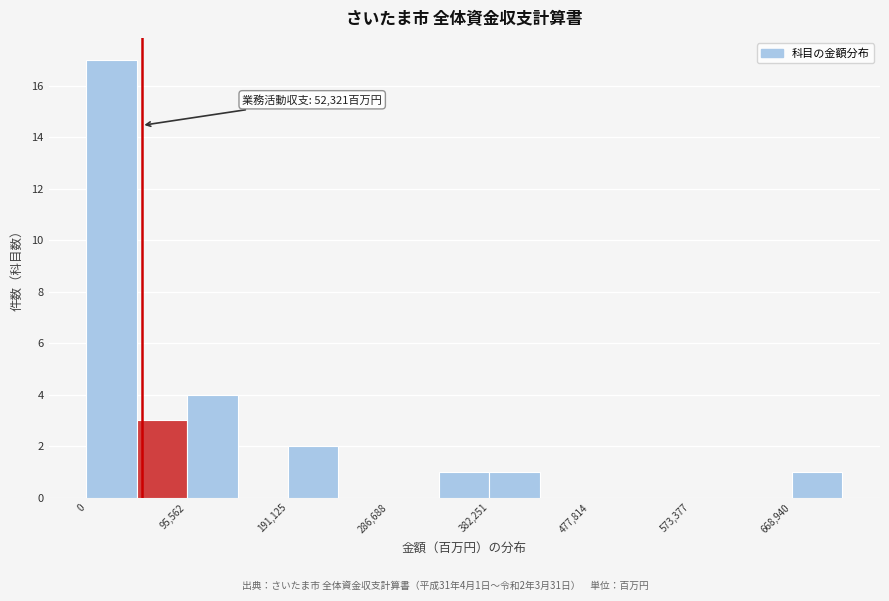

Over which range of the x-axis is the bar tallest?

0 to 50000